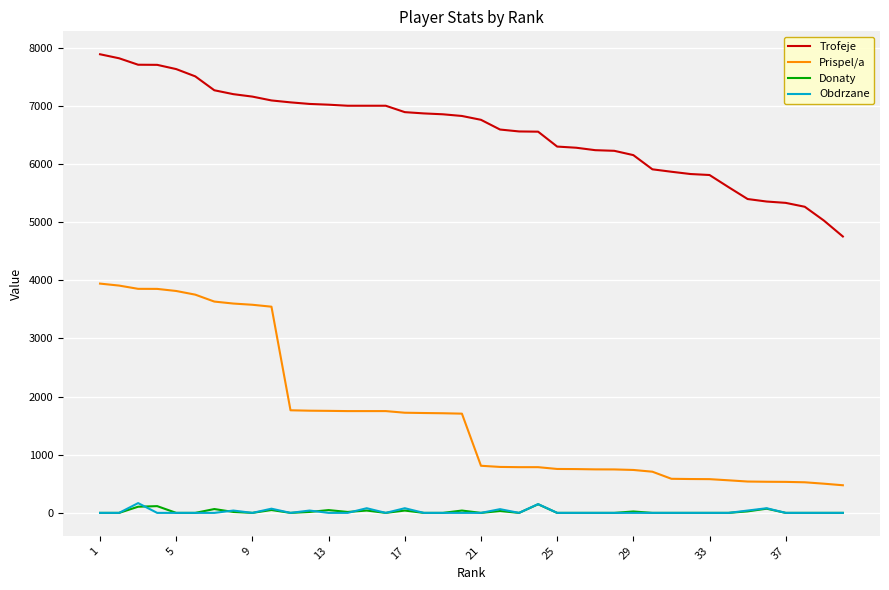

Which series has the largest total across all categories?

Trofeje